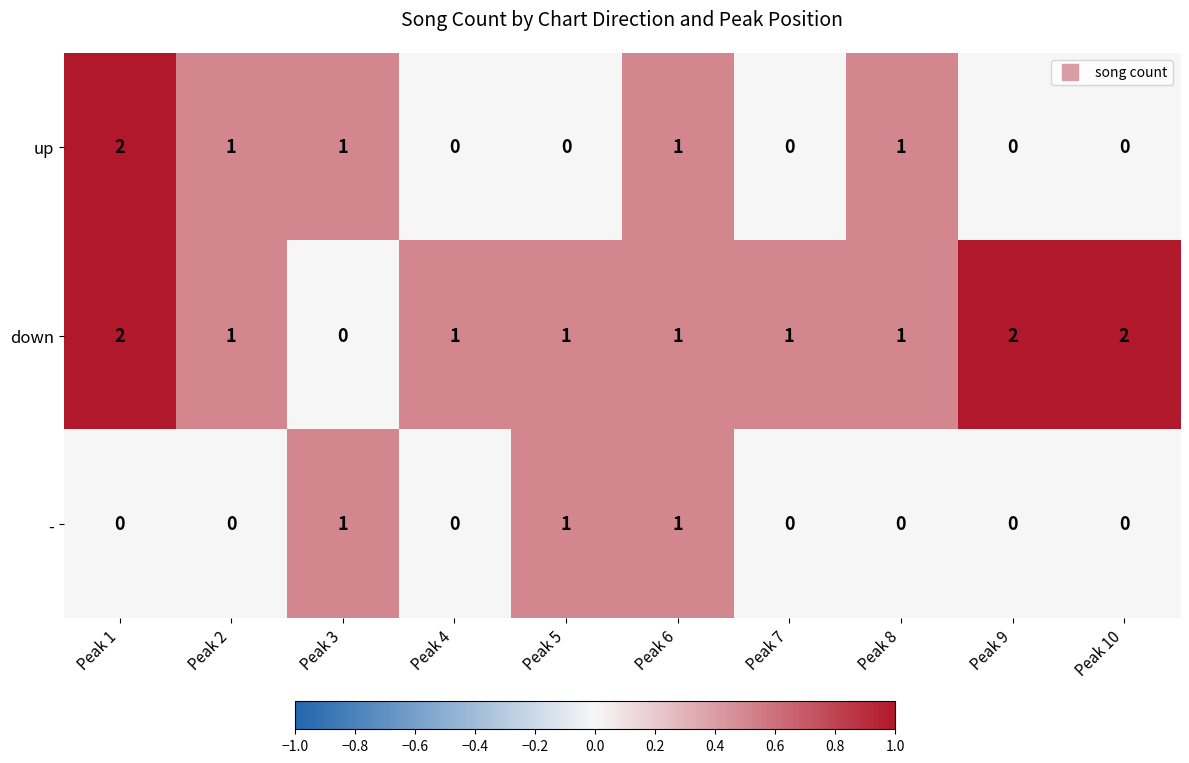

At how many categories does at least one series exceed 0?

10